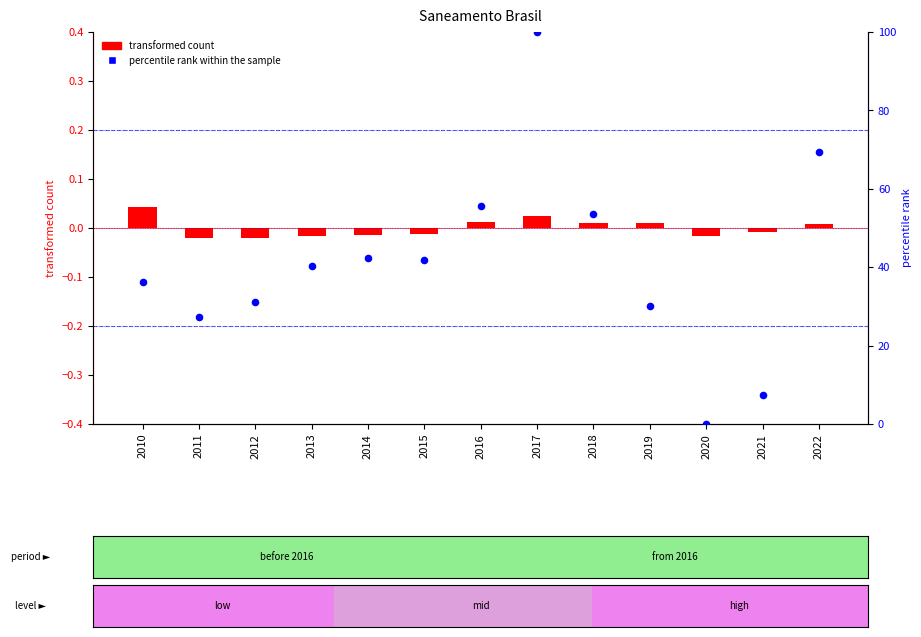

What are all the series names shown in the legend?

transformed count, percentile rank within the sample